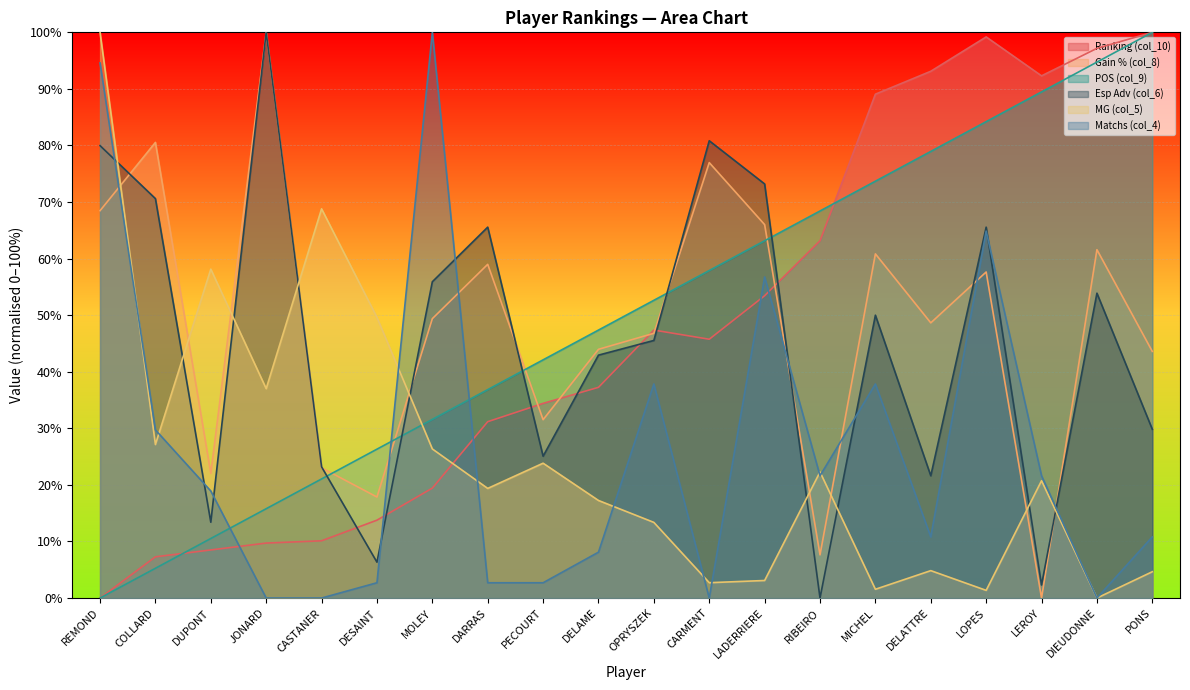

Count the number of categories in the chart.

20